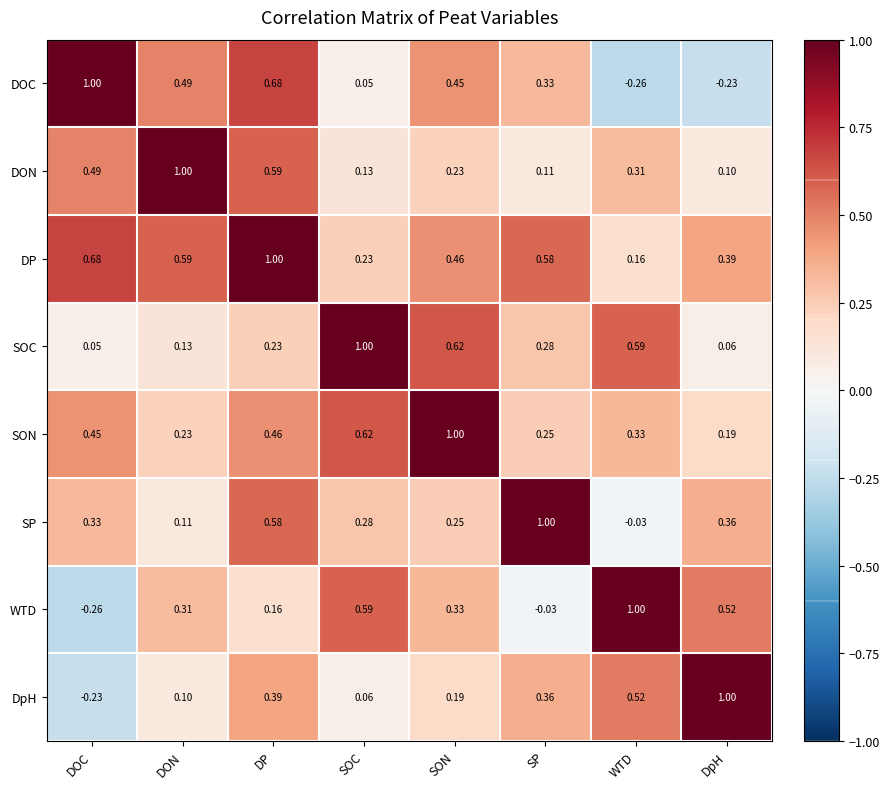

Which category has the highest value in the DP series?

DP